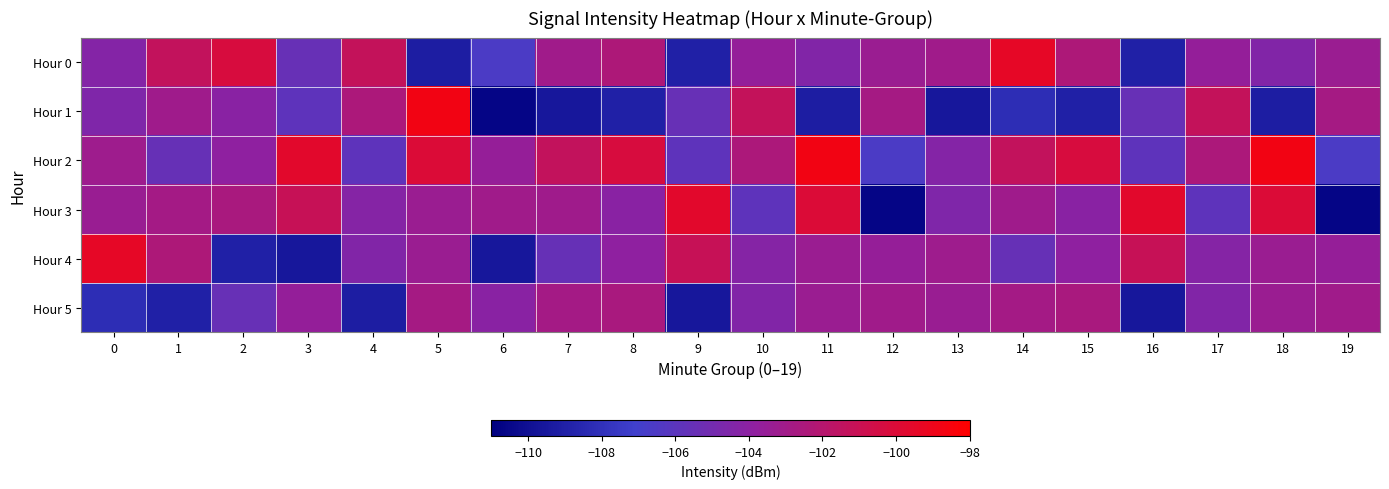

At which category is the sum across all series the highest?

5